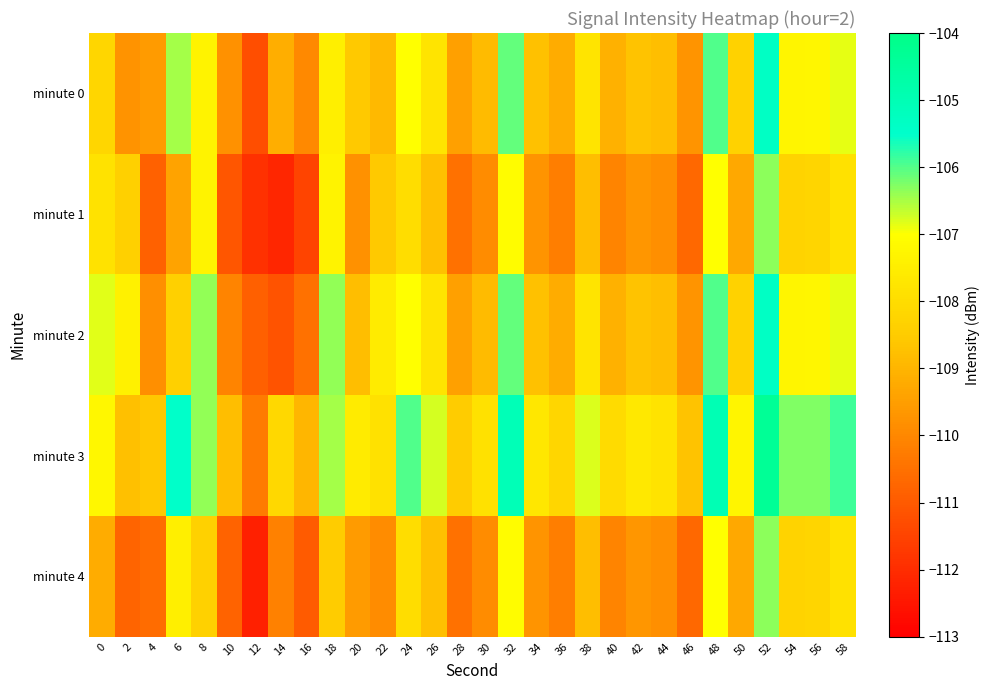

At how many categories does at least one series exceed -107?

13